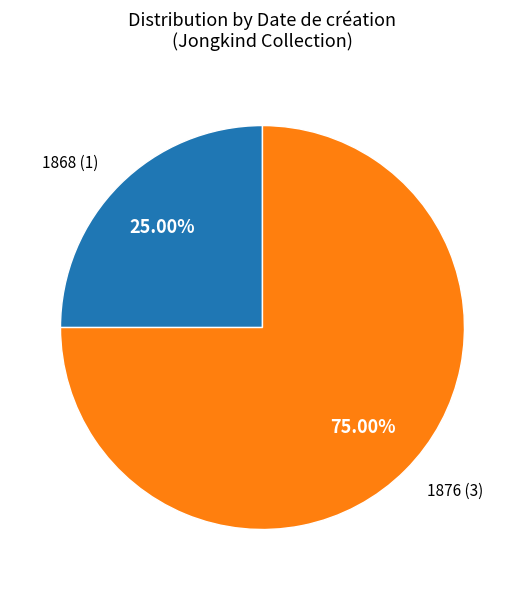

Is there any slice that represents more than half of the pie?

Yes